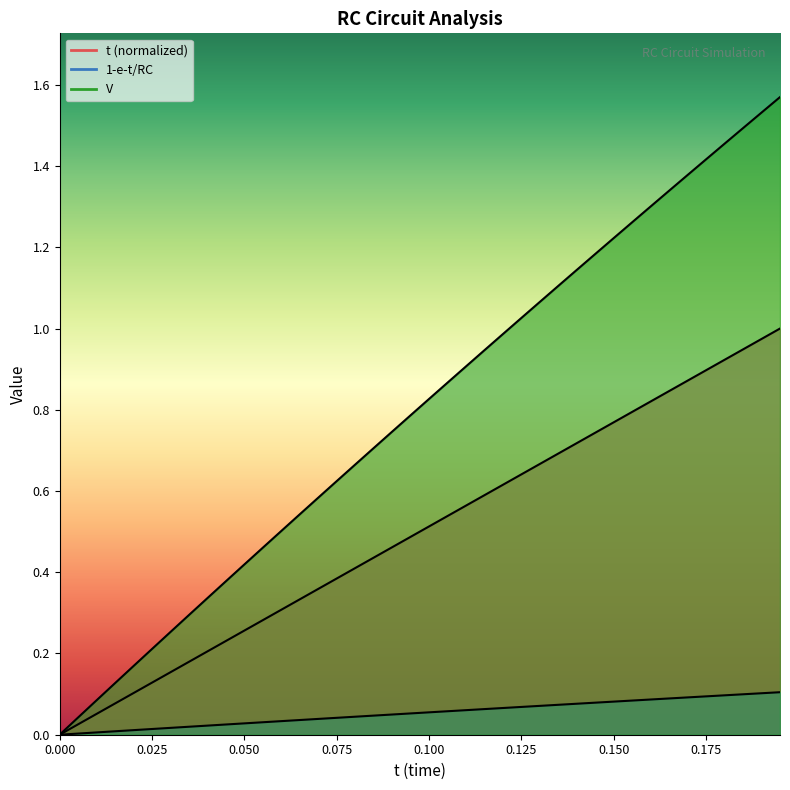

List the series in order of their peak value, lowest first.

1-e-t/RC, t, V